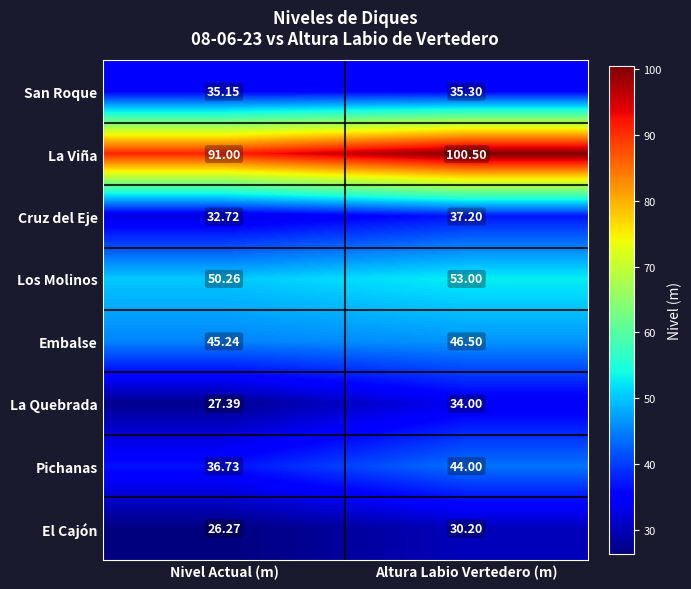

What is the total value across all series at Altura Labio Vertedero (m)?

380.7